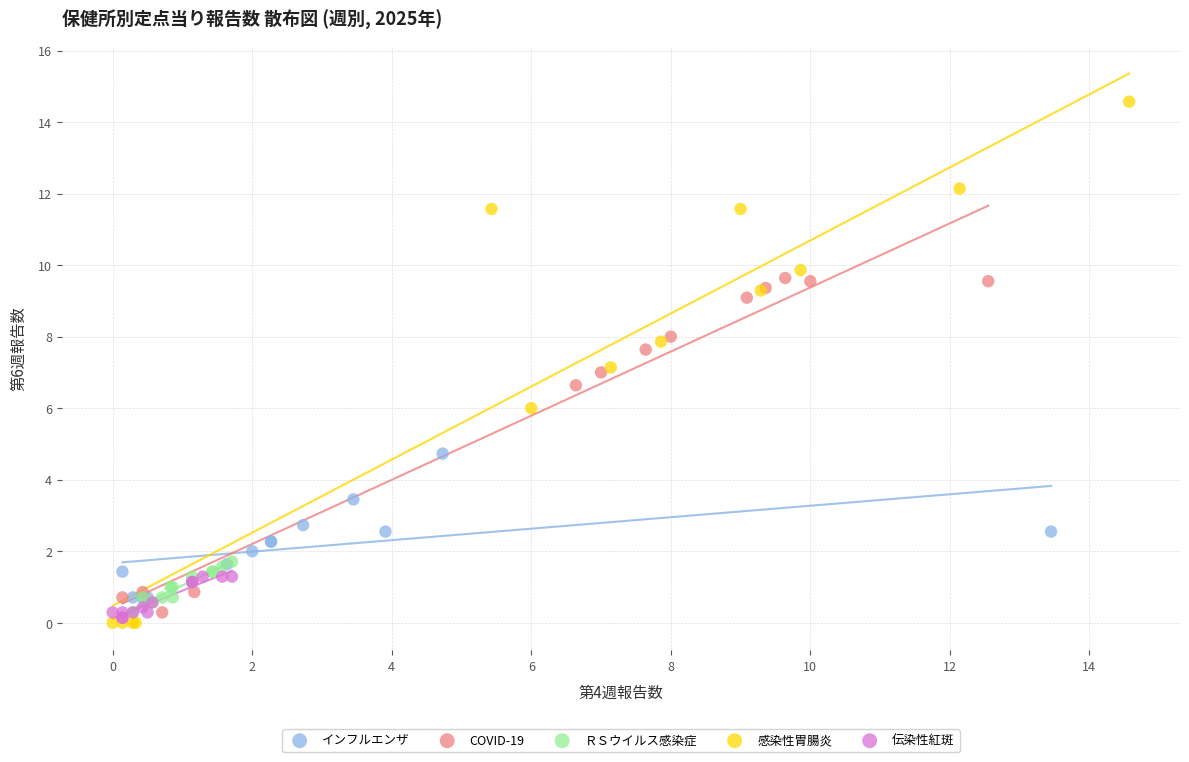

Which series contains the highest Y value?

感染性胃腸炎